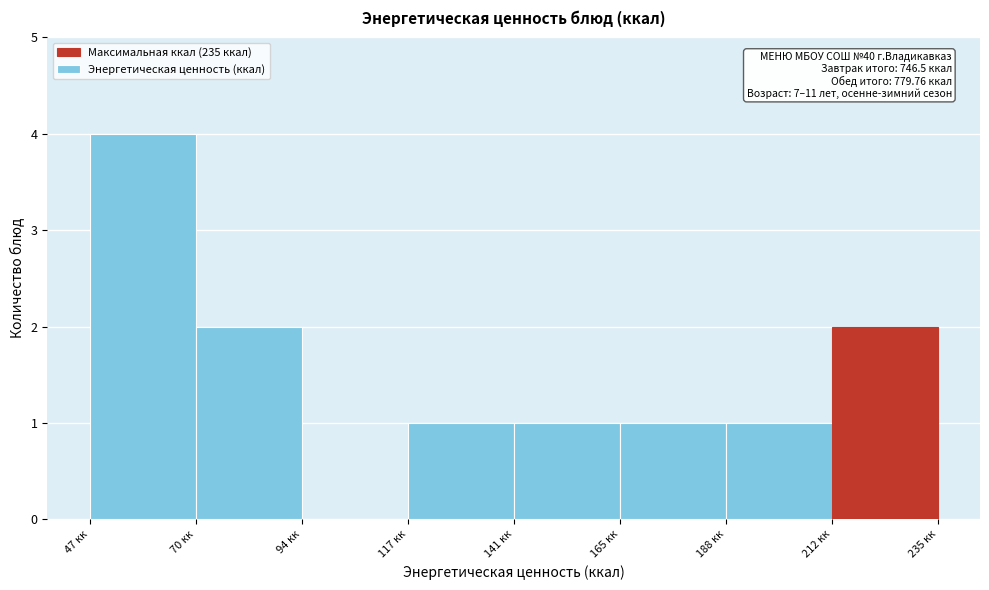

Over which range of the x-axis is the bar tallest?

45 to 70